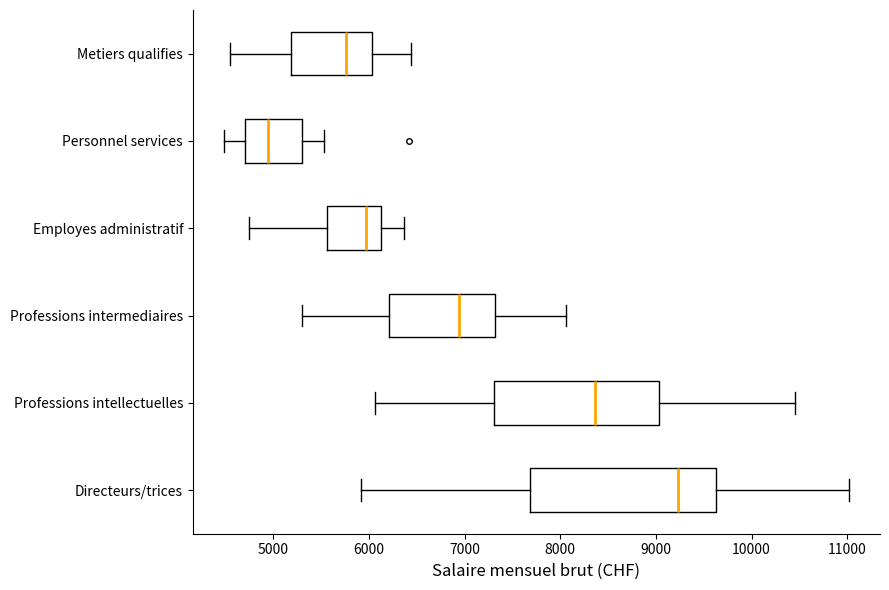

Reading bottom to top, transcribe this box plot: for each box, give where its median line is, the range the box spans, and where its two whiskers end, as read against the x-axis. The values are not printed on the chart, so give them approximately, as read against the axis.

Directeurs/trices: median 9200, box 7700 to 9600, whiskers 5900 to 11000
Professions intellectuelles: median 8400, box 7300 to 9000, whiskers 6100 to 10500
Professions intermediaires: median 6900, box 6200 to 7300, whiskers 5300 to 8100
Employes administratif: median 6000, box 5600 to 6100, whiskers 4700 to 6400
Personnel services: median 4900, box 4700 to 5300, whiskers 4500 to 5500
Metiers qualifies: median 5800, box 5200 to 6000, whiskers 4500 to 6400